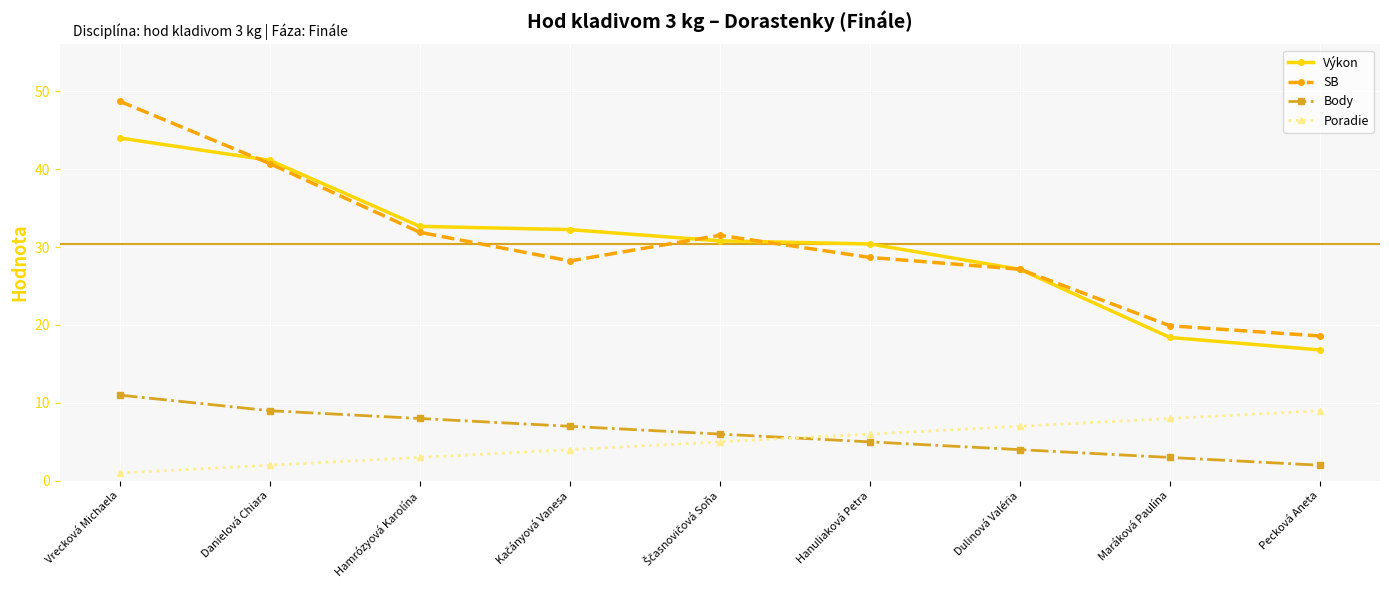

True or false: Poradie and Body cross at least once.

True